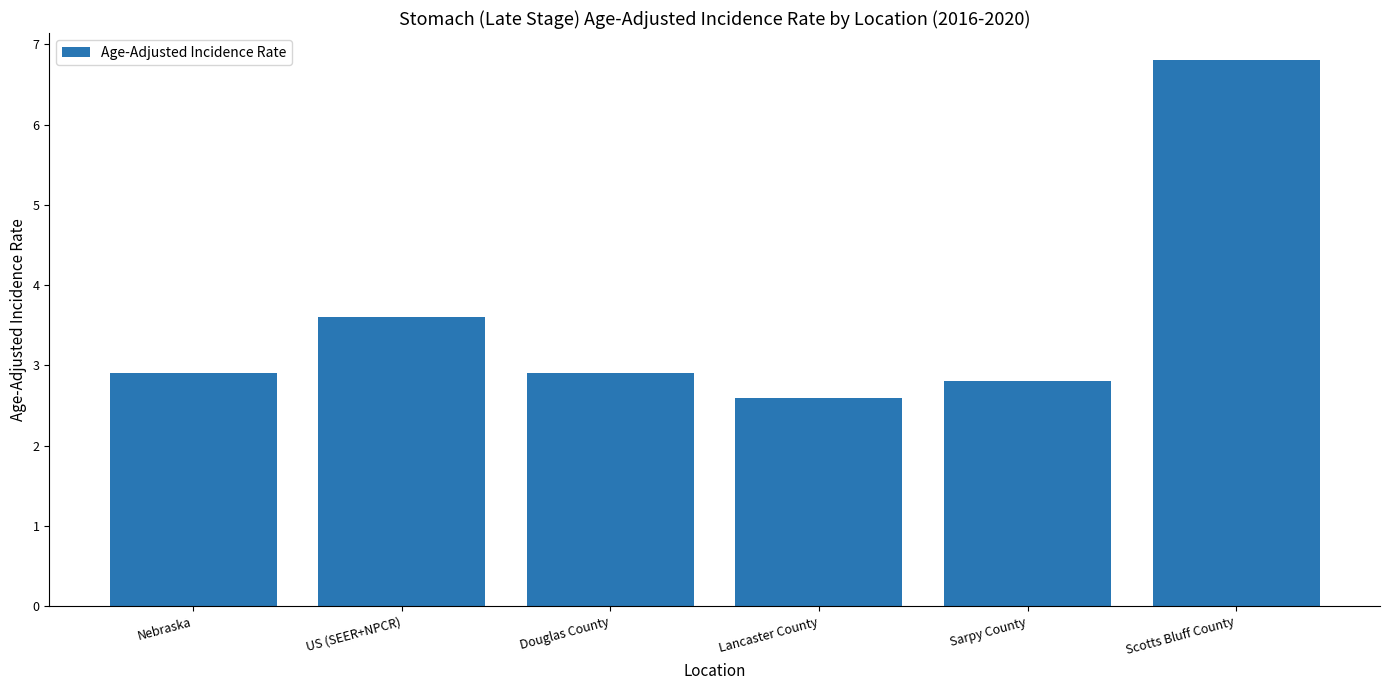

Are the bars horizontal?

No